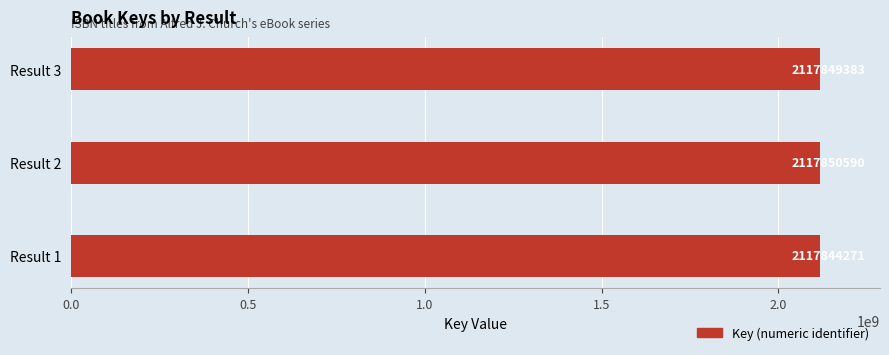

Count the values in the range 2117844271 to 2117850590.

3